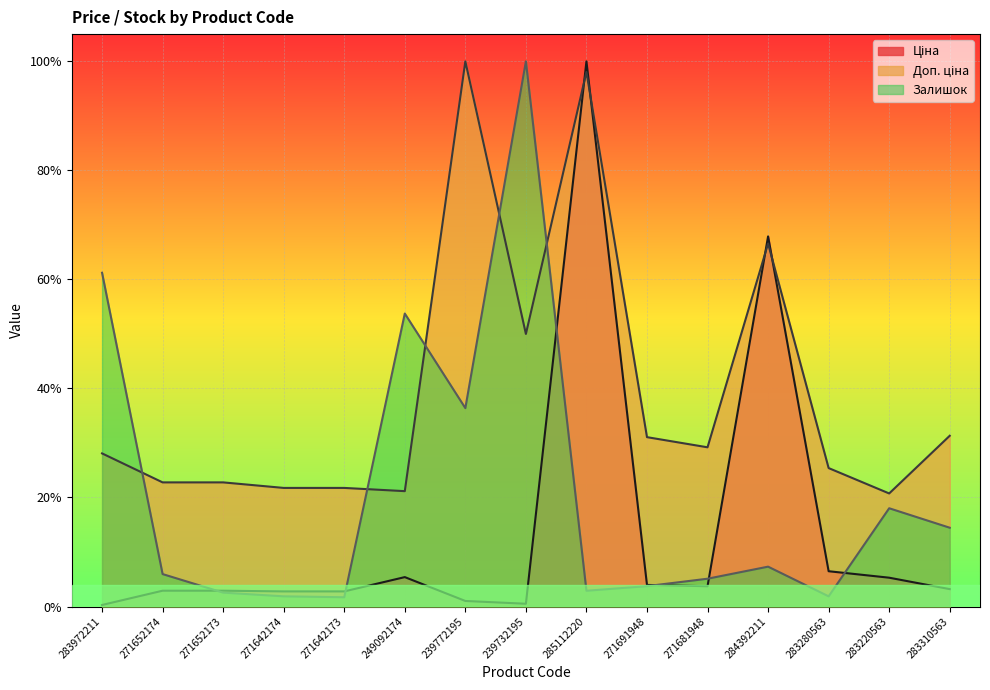

How many lines are shown in the chart?

3